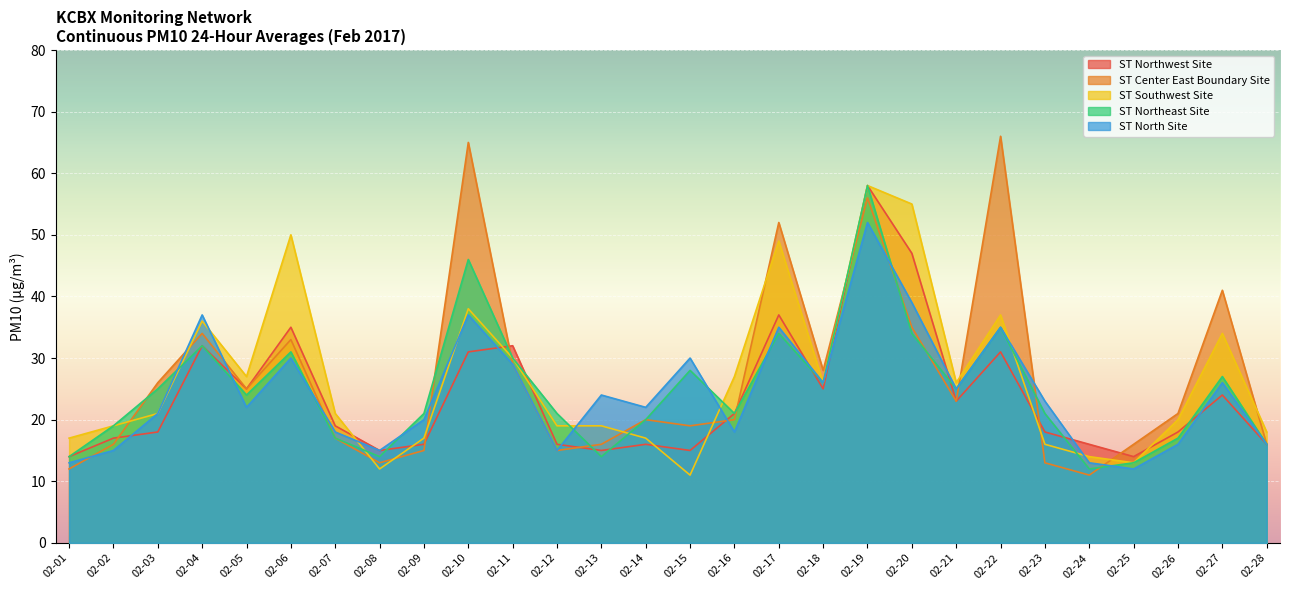

What is the value of the ST North Site point at the 2nd from the left?

15